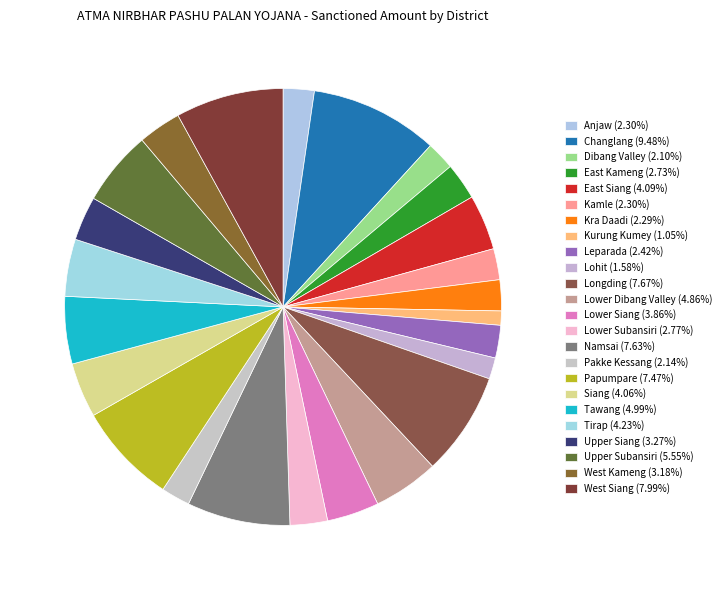

How many slices are in this pie chart?

24